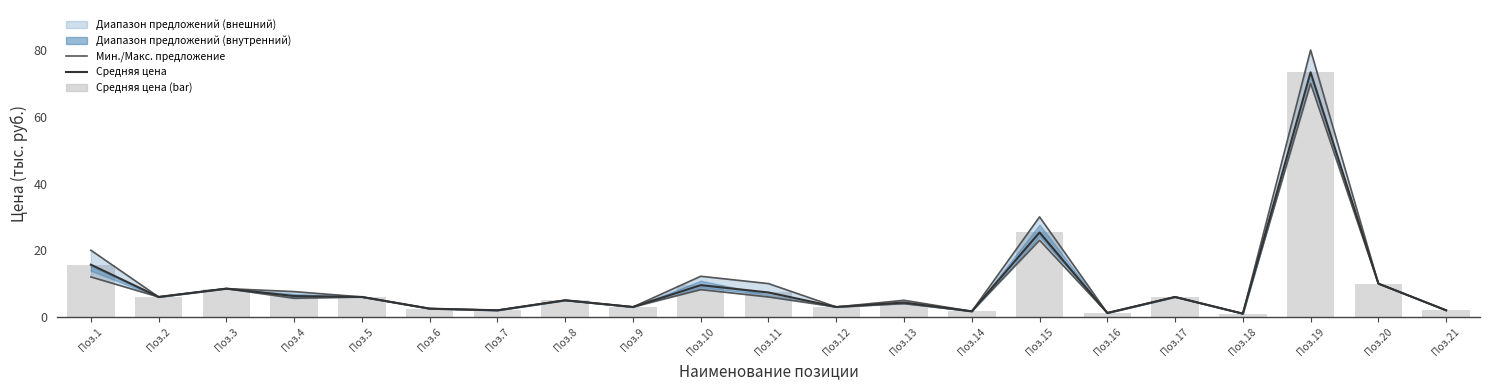

Reading right to left, extract all data points from this chart.

Макс. предложение: Поз.21=2.0	Поз.20=10.0	Поз.19=80.0	Поз.18=1.0	Поз.17=6.0	Поз.16=1.2	Поз.15=30.0	Поз.14=1.7	Поз.13=5.0	Поз.12=3.0	Поз.11=10.0	Поз.10=12.2	Поз.9=3.0	Поз.8=5.0	Поз.7=2.0	Поз.6=2.5	Поз.5=6.0	Поз.4=7.6	Поз.3=8.5	Поз.2=6.0	Поз.1=20.0
Мин. предложение: Поз.21=2.0	Поз.20=10.0	Поз.19=70.0	Поз.18=1.0	Поз.17=6.0	Поз.16=1.2	Поз.15=23.0	Поз.14=1.7	Поз.13=4.0	Поз.12=3.0	Поз.11=6.0	Поз.10=8.2	Поз.9=3.0	Поз.8=5.0	Поз.7=2.0	Поз.6=2.5	Поз.5=6.0	Поз.4=5.6	Поз.3=8.5	Поз.2=6.0	Поз.1=12.0
Средняя цена (линия): Поз.21=2.0	Поз.20=10.0	Поз.19=73.3	Поз.18=1.0	Поз.17=6.0	Поз.16=1.2	Поз.15=25.3	Поз.14=1.7	Поз.13=4.3	Поз.12=3.0	Поз.11=7.3	Поз.10=9.5	Поз.9=3.0	Поз.8=5.0	Поз.7=2.0	Поз.6=2.5	Поз.5=6.0	Поз.4=6.3	Поз.3=8.5	Поз.2=6.0	Поз.1=15.7
Средняя цена (bar): Поз.21=2.0	Поз.20=10.0	Поз.19=73.3	Поз.18=1.0	Поз.17=6.0	Поз.16=1.2	Поз.15=25.3	Поз.14=1.7	Поз.13=4.3	Поз.12=3.0	Поз.11=7.3	Поз.10=9.5	Поз.9=3.0	Поз.8=5.0	Поз.7=2.0	Поз.6=2.5	Поз.5=6.0	Поз.4=6.3	Поз.3=8.5	Поз.2=6.0	Поз.1=15.7